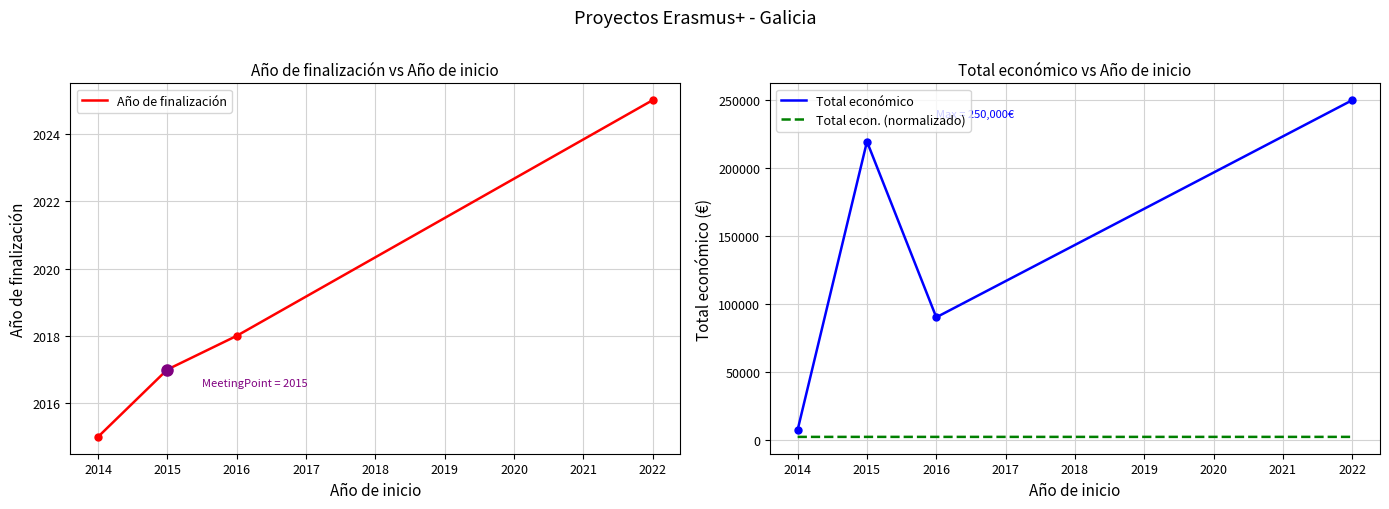

What is the value of the Total económico point at the 3rd from the left?

90081.0